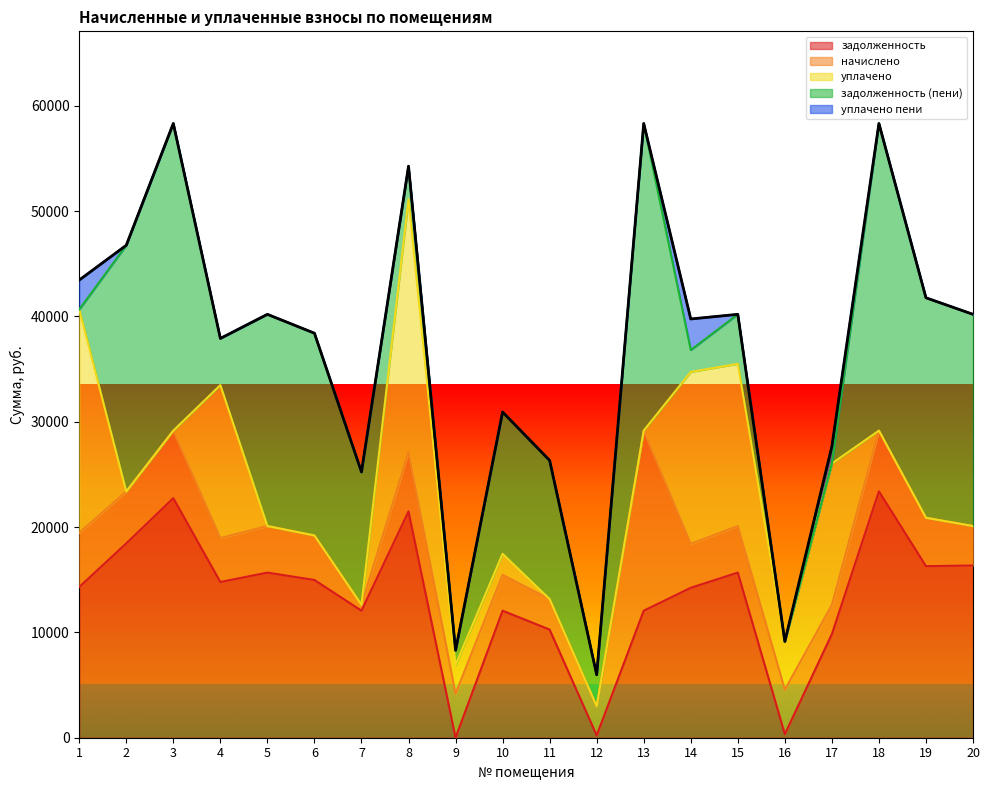

Reading right to left, what are all the values shown in this chart?

задолженность: 16353.4	16290.8	23396.4	9841.0	335.3	15678.0	14235.6	12060.0	219.8	10267.9	12060.0	0.0	21489.0	12060.0	14978.5	15678.0	14785.6	22745.2	18451.8	14312.0
начислено: 3747.2	4595.4	5764.9	2776.1	4225.3	4422.6	4170.8	17101.3	2769.2	2896.4	3402.0	4170.8	5644.3	557.0	4225.3	4422.6	4170.8	6416.2	4926.7	5143.8
уплачено: 0.0	0.0	0.0	13421.9	4559.7	15401.1	16327.9	0.0	0.0	0.0	2000.0	2738.0	24000.0	0.0	0.0	0.0	14524.5	0.0	0.0	21206.8
задолженность (пени): 20100.6	20886.2	29161.3	0.0	0.9	4699.5	2078.5	29161.3	2989.0	13164.4	13462.0	1390.2	3133.3	12617.0	19203.8	20100.6	4431.9	29161.3	23378.5	0.0
уплачено пени: 0.0	0.0	0.0	1618.1	21.3	0.0	2947.1	0.0	0.0	0.0	0.0	0.0	0.0	0.0	0.0	0.0	0.0	0.0	0.0	2794.8